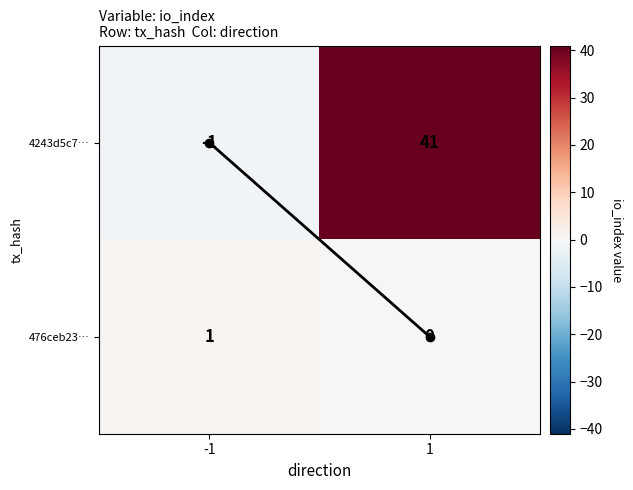

At how many categories does at least one series exceed 40?

1